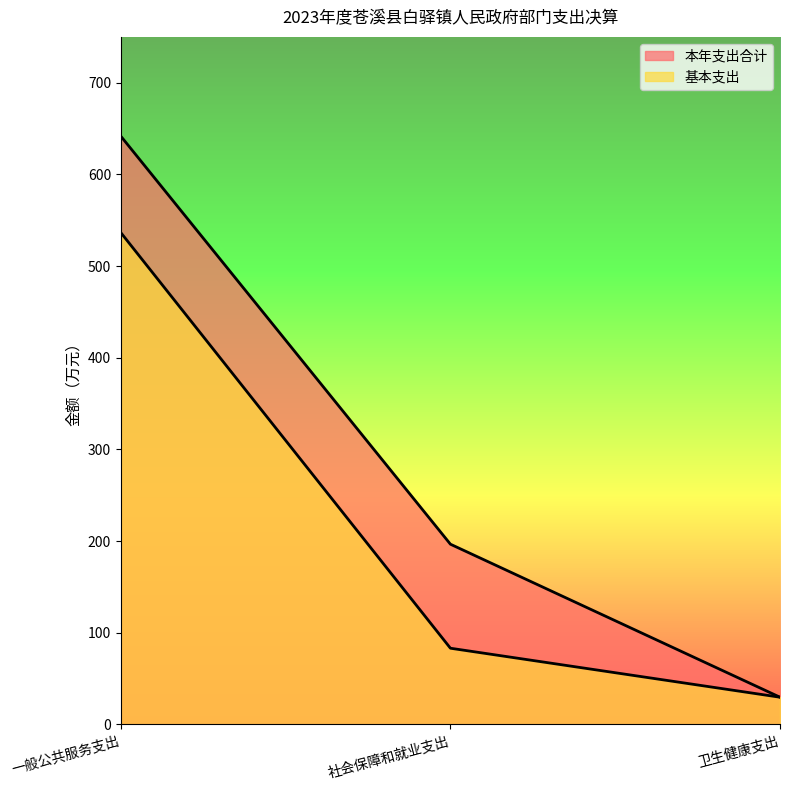

What is the difference between the maximum and minimum values in the 基本支出 series?

506.8